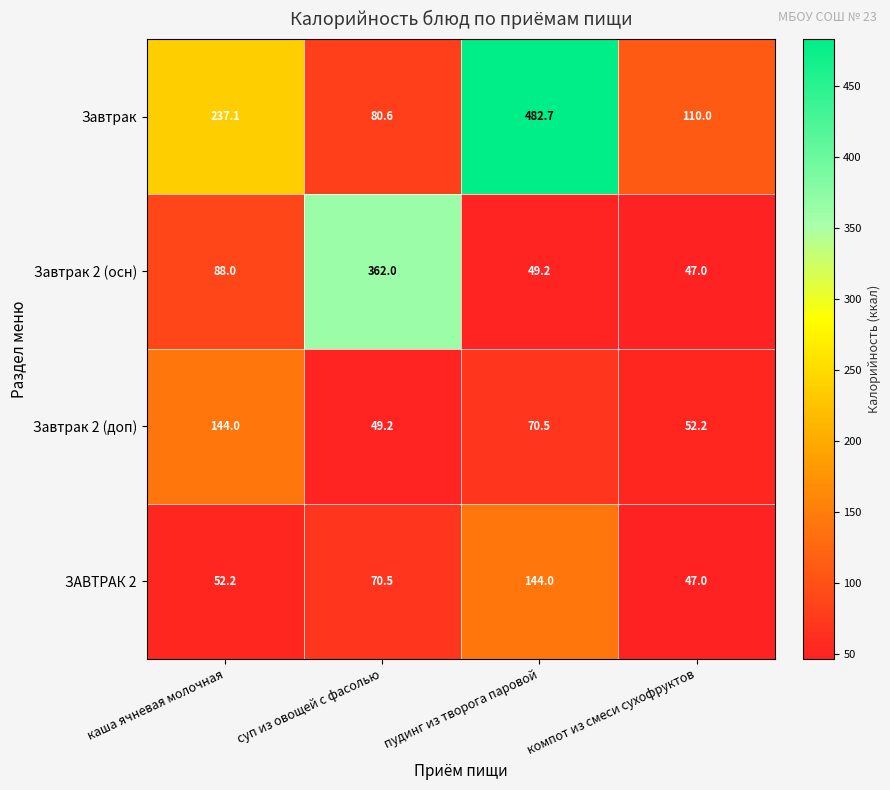

Which series has the largest total across all categories?

Завтрак